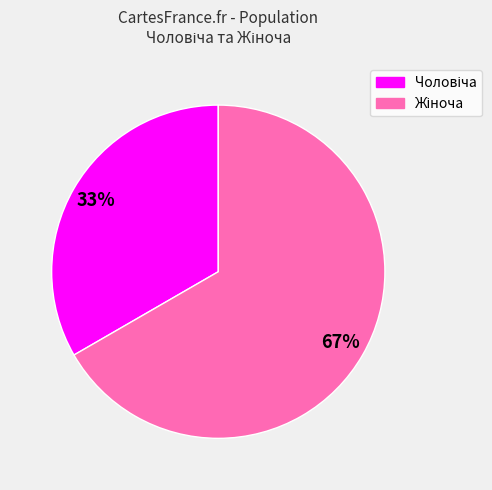

Does any single category account for the majority?

Yes